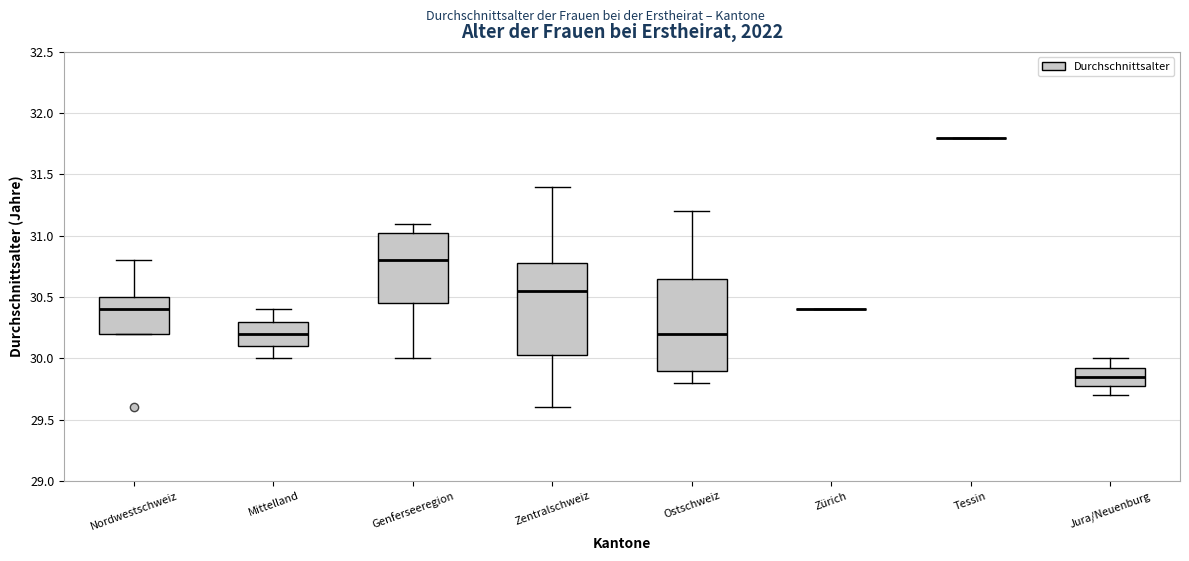

Reading left to right, read every box against the y-axis: the position of its median line, the range the box covers, and the ends of its whiskers. The values are not printed on the chart, so give them approximately, as read against the axis.

Nordwestschweiz: median 30.40, box 30.20 to 30.50, whiskers 30.20 to 30.80
Mittelland: median 30.20, box 30.10 to 30.30, whiskers 30.00 to 30.40
Genferseeregion: median 30.80, box 30.45 to 31.05, whiskers 30.00 to 31.10
Zentralschweiz: median 30.55, box 30.05 to 30.80, whiskers 29.60 to 31.40
Ostschweiz: median 30.20, box 29.90 to 30.65, whiskers 29.80 to 31.20
Zürich: box collapsed to a line at 30.40, whiskers 30.40 to 30.40
Tessin: box collapsed to a line at 31.80, whiskers 31.80 to 31.80
Jura/Neuenburg: median 29.85, box 29.80 to 29.95, whiskers 29.70 to 30.00